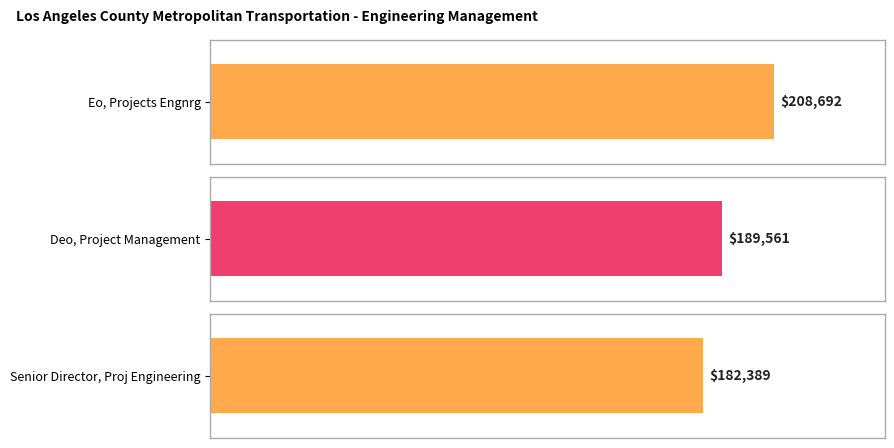

List the labels in order of value, smallest first.

Senior Director, Proj Engineering, Deo, Project Management, Eo, Projects Engnrg